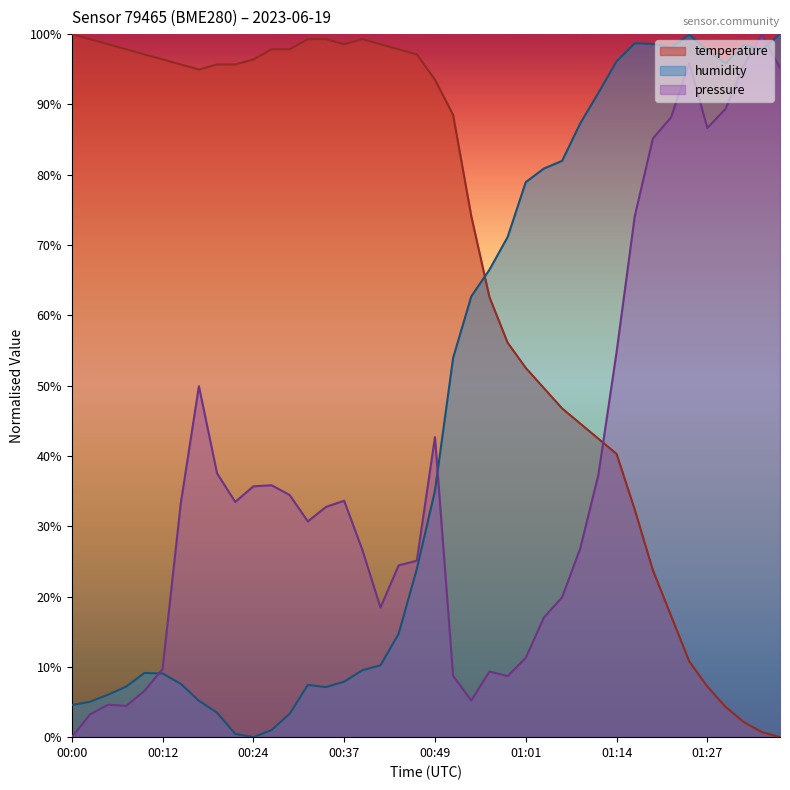

How many lines are shown in the chart?

3